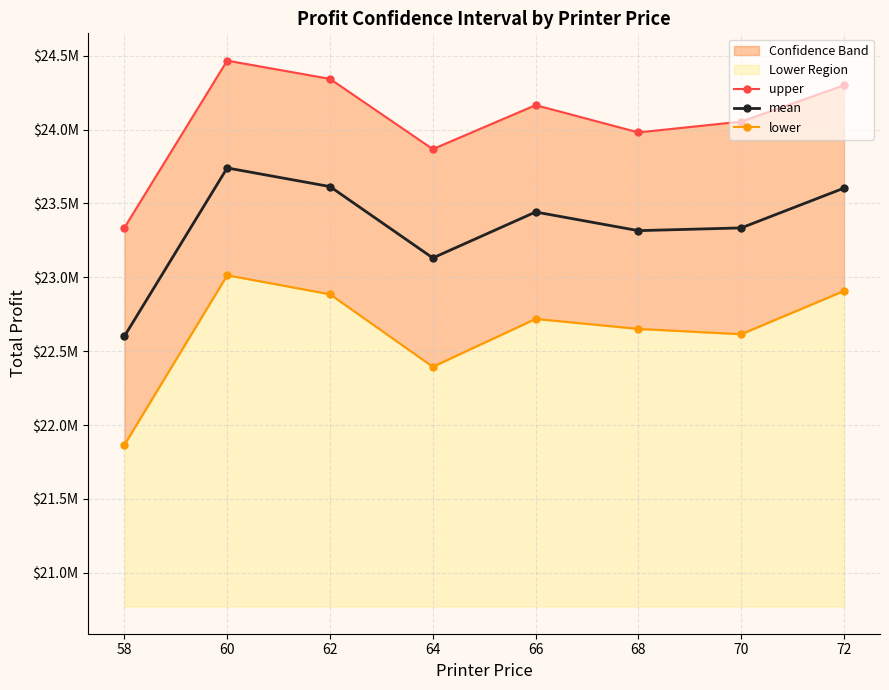

At which category does lower reach its first local peak?

60